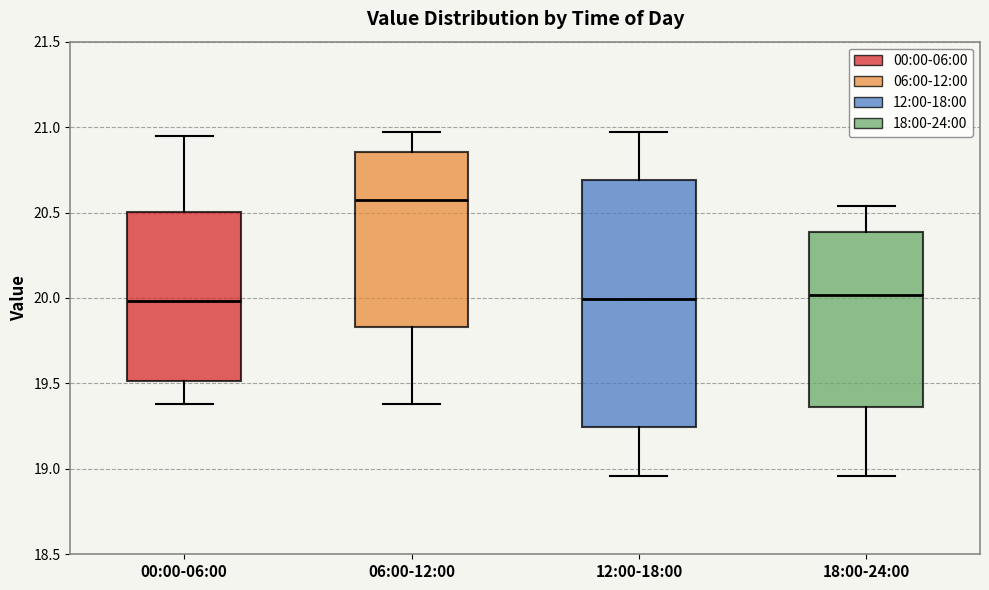

Which box has the highest median line?

06:00-12:00